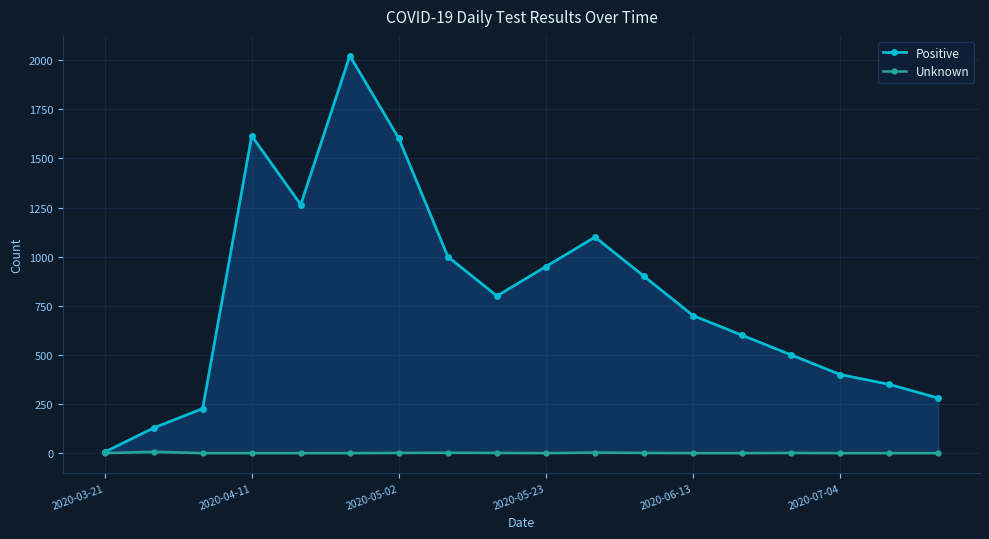

What is the minimum value for Positive?

5